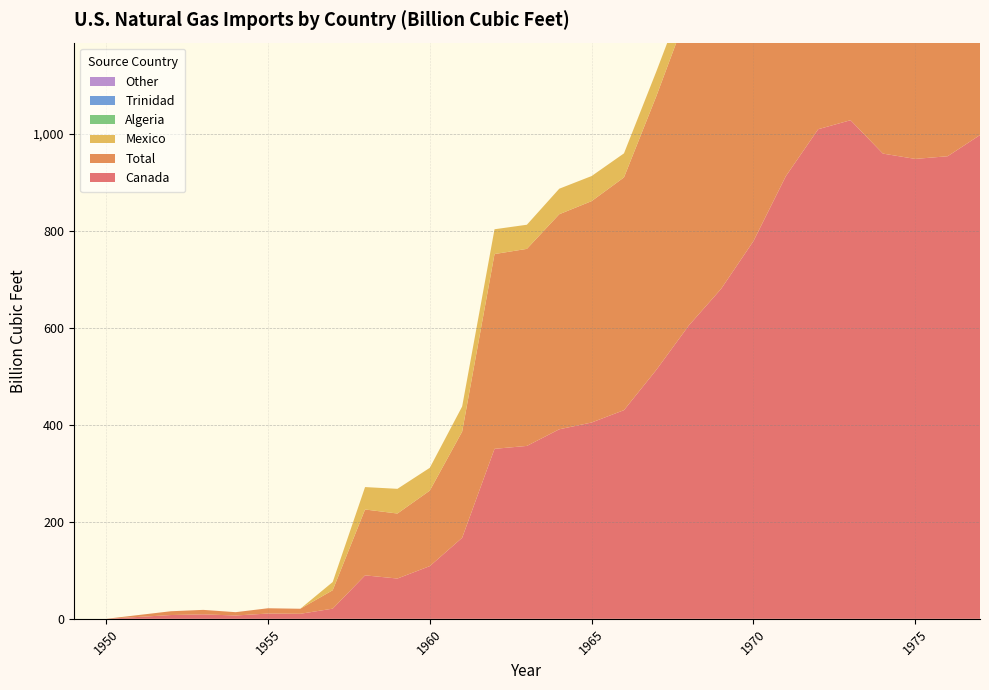

Reading left to right, what are all the values shown in this chart?

Canada: 0.0	0.0	7.8	9.2	6.8	10.9	10.4	21.0	89.6	83.1	108.7	167.1	350.4	356.5	390.7	404.7	430.2	513.3	604.5	680.1	778.7	912.4	1009.3	1027.9	959.1	948.1	953.6	997.3
Total: 0.0	0.0	7.8	9.2	6.8	10.9	10.4	37.9	135.8	134.0	155.6	218.9	401.5	406.2	443.3	456.4	479.8	564.2	651.9	727.0	820.8	934.5	1019.5	1032.9	959.3	953.0	963.8	1011.0
Mexico: 0.0	0.0	0.0	0.0	0.0	0.0	0.0	17.0	46.2	50.9	47.0	51.8	51.1	49.7	52.6	51.7	49.6	51.0	47.4	46.8	41.3	20.7	8.1	1.6	0.2	0.0	0.0	2.4
Algeria: 0.0	0.0	0.0	0.0	0.0	0.0	0.0	0.0	0.0	0.0	0.0	0.0	0.0	0.0	0.0	0.0	0.0	0.0	0.0	0.0	0.8	1.4	2.0	3.4	0.0	4.9	10.2	11.3
Trinidad: 0.0	0.0	0.0	0.0	0.0	0.0	0.0	0.0	0.0	0.0	0.0	0.0	0.0	0.0	0.0	0.0	0.0	0.0	0.0	0.0	0.0	0.0	0.0	0.0	0.0	0.0	0.0	0.0
Other: 0.0	0.0	0.0	0.0	0.0	0.0	0.0	0.0	0.0	0.0	0.0	0.0	0.0	0.0	0.0	0.0	0.0	0.0	0.0	0.0	0.0	0.0	0.0	0.0	0.0	0.0	0.0	0.0